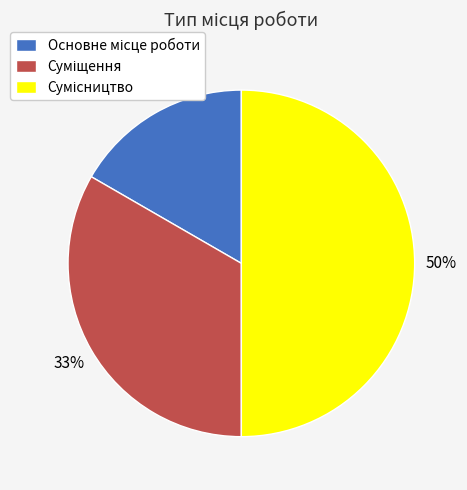

To the nearest percent, what is the difference between the largest and smallest slice percentages?

33%